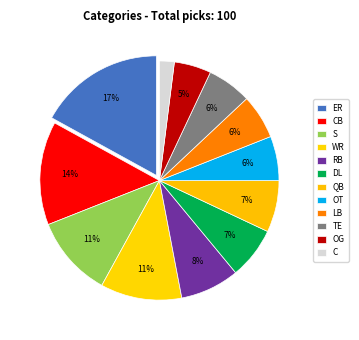

To the nearest percent, what is the combined percentage of WR and TE?

17%